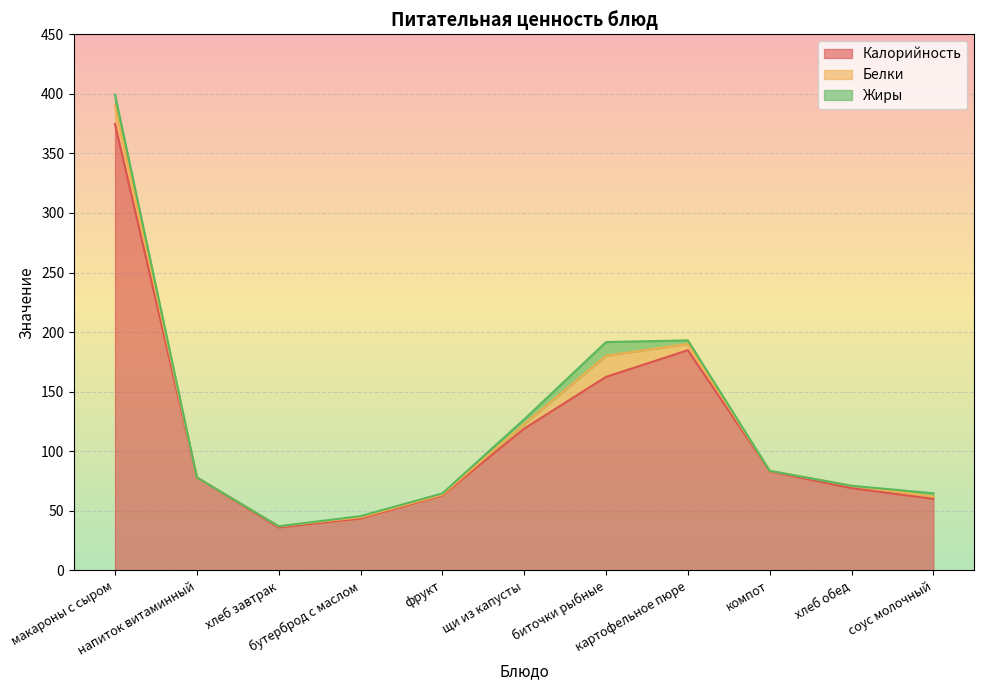

Reading left to right, transcribe all the data shown in this chart.

Калорийность: макароны с сыром=374.7	напиток витаминный=78.0	хлеб завтрак=36.0	бутерброд с маслом=43.5	фрукт=63.0	щи из капусты=119.0	биточки рыбные=162.4	картофельное пюре=184.8	компот=83.1	хлеб обед=69.0	соус молочный=60.0
Белки: макароны с сыром=15.3	напиток витаминный=0.0	хлеб завтрак=1.0	бутерброд с маслом=1.0	фрукт=0.6	щи из капусты=3.9	биточки рыбные=17.8	картофельное пюре=5.2	компот=0.5	хлеб обед=2.0	соус молочный=1.9
Жиры: макароны с сыром=9.2	напиток витаминный=0.0	хлеб завтрак=0.0	бутерброд с маслом=1.0	фрукт=1.0	щи из капусты=3.9	биточки рыбные=11.5	картофельное пюре=3.0	компот=0.0	хлеб обед=0.0	соус молочный=2.8